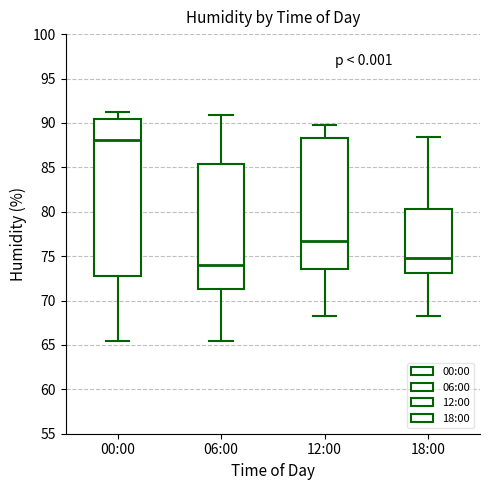

Where does the lower whisker of the box for 06:00 end on the y-axis? The values are not printed on the chart, so give them approximately, as read against the axis.

65.5